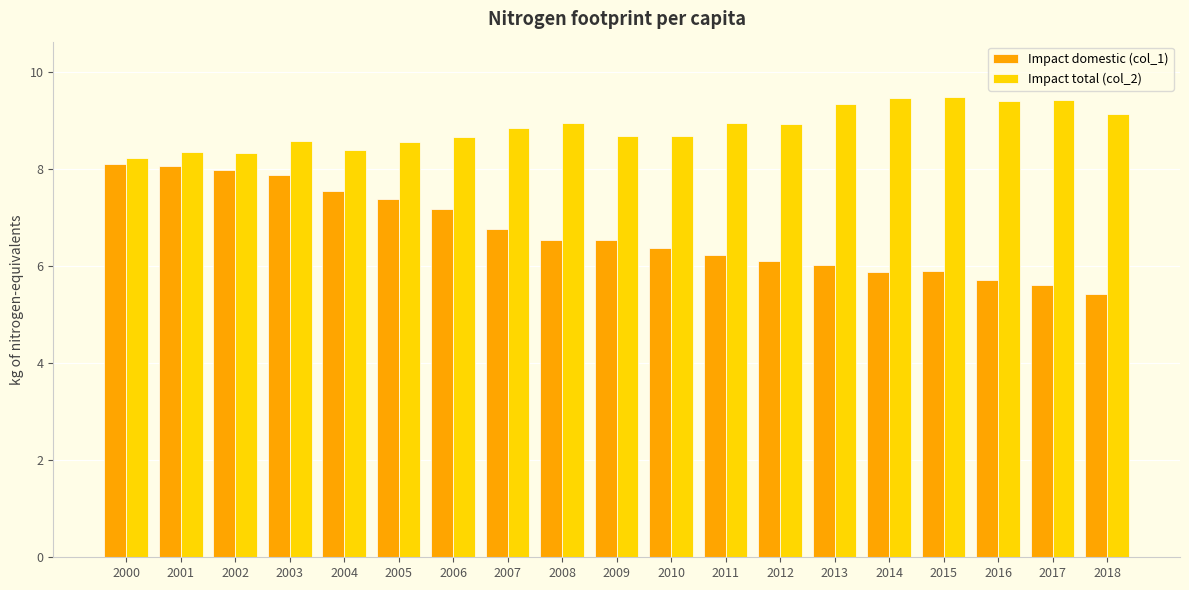

At 2003, list the series in order from largest to smallest.

Impact total (col_2), Impact domestic (col_1)